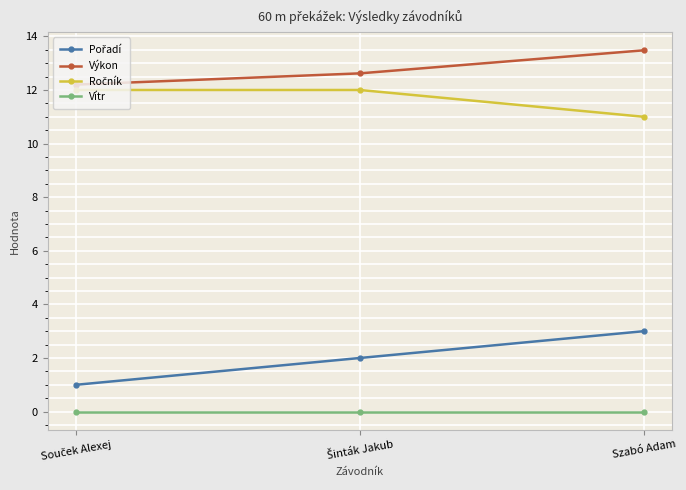

The Výkon series shows 13.5 at Szabó Adam. True or false?

True